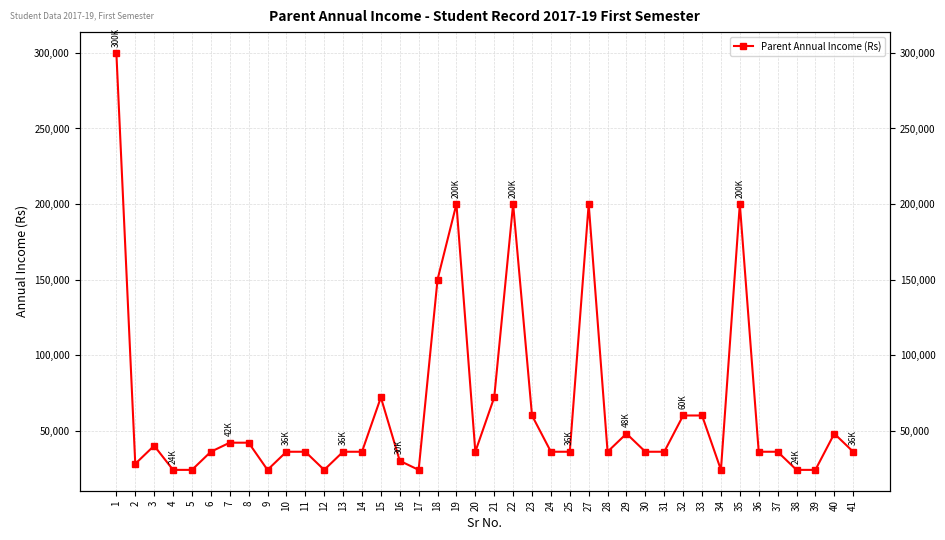

Reading left to right, list all the values displayed in this chart.

1=300000	2=28000	3=40000	4=24000	5=24000	6=36000	7=42000	8=42000	9=24000	10=36000	11=36000	12=24000	13=36000	14=36000	15=72000	16=30000	17=24000	18=150000	19=200000	20=36000	21=72000	22=200000	23=60000	24=36000	25=36000	27=200000	28=36000	29=48000	30=36000	31=36000	32=60000	33=60000	34=24000	35=200000	36=36000	37=36000	38=24000	39=24000	40=48000	41=36000